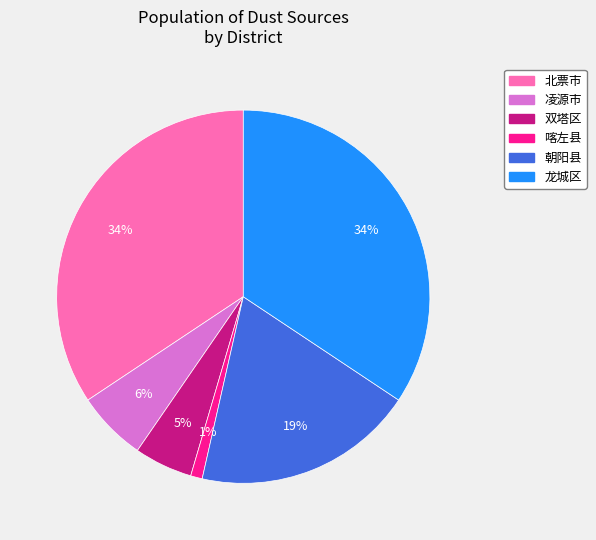

What is the ratio of the value at 喀左县 to the value at 北票市?

0.0